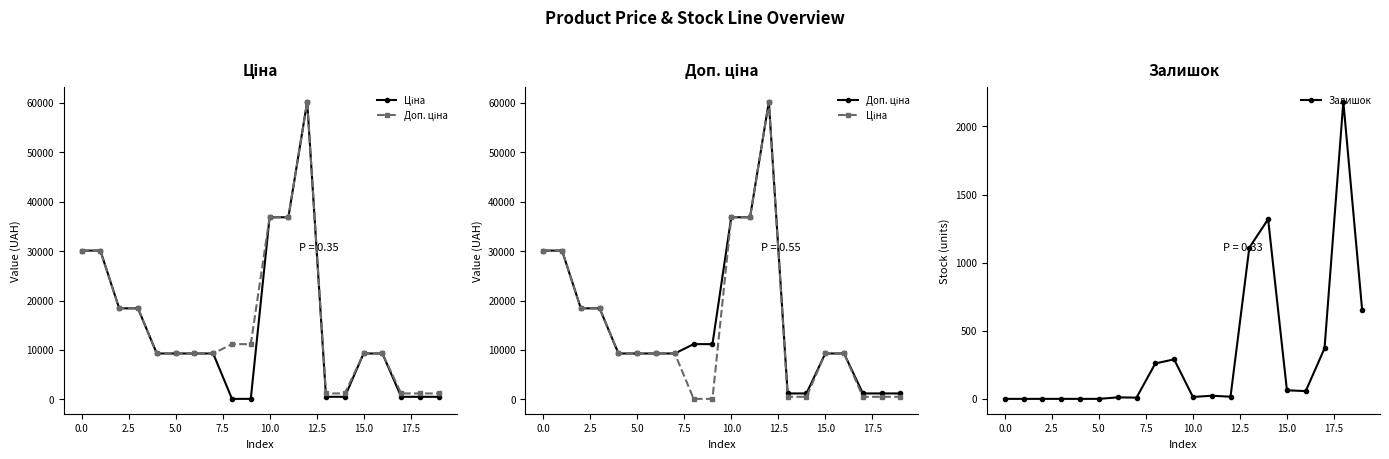

True or false: Доп. ціна has more than 0 interior local peaks.

True